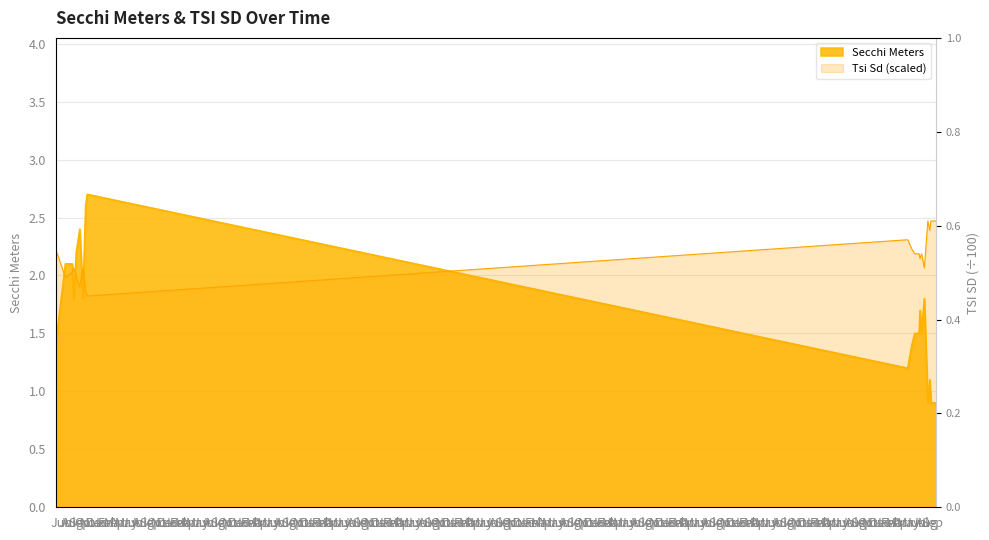

Which series changed the most between 2009-08-05 and 2009-09-05?

Secchi Meters